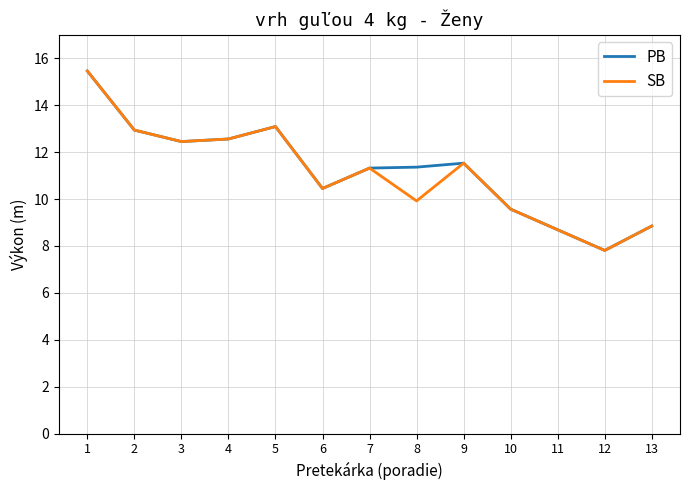

Rank the series at 8 from highest to lowest value.

PB, SB